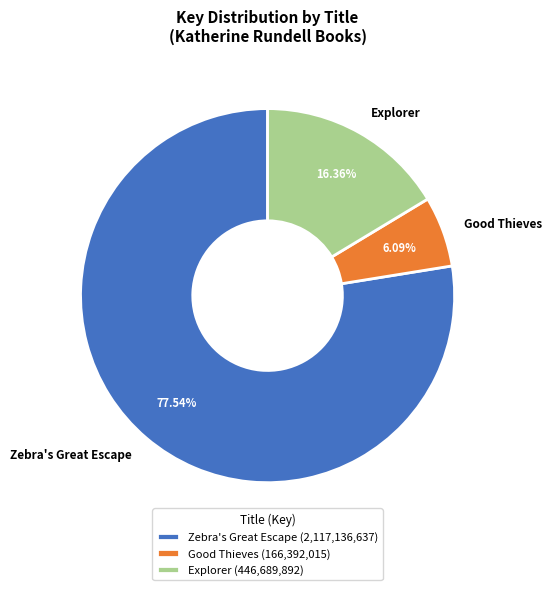

Do Zebra's Great Escape and Explorer together represent more than half of the pie?

Yes